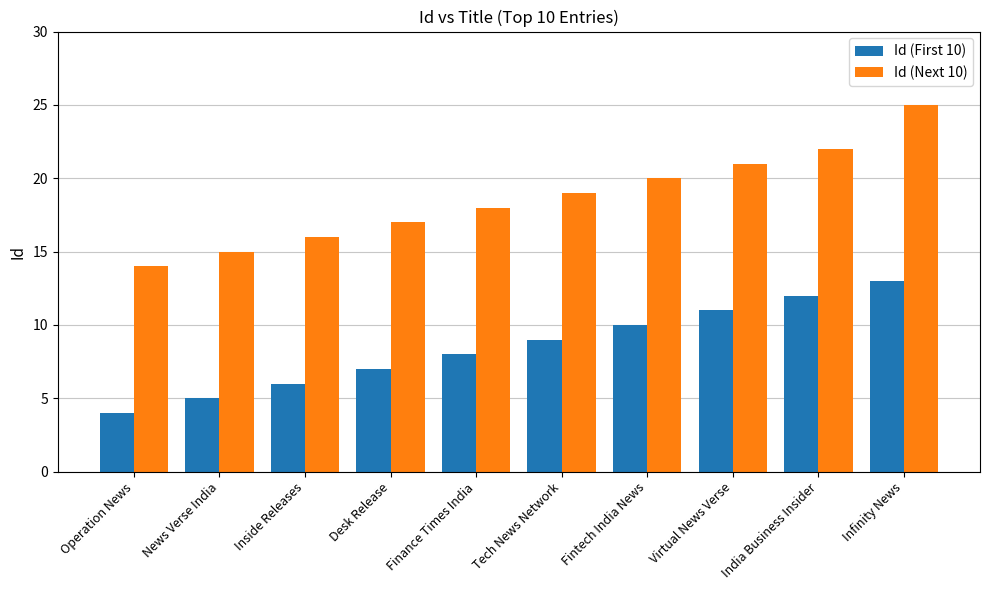

The value of Id (First 10) at Infinity News is 13. True or false?

True